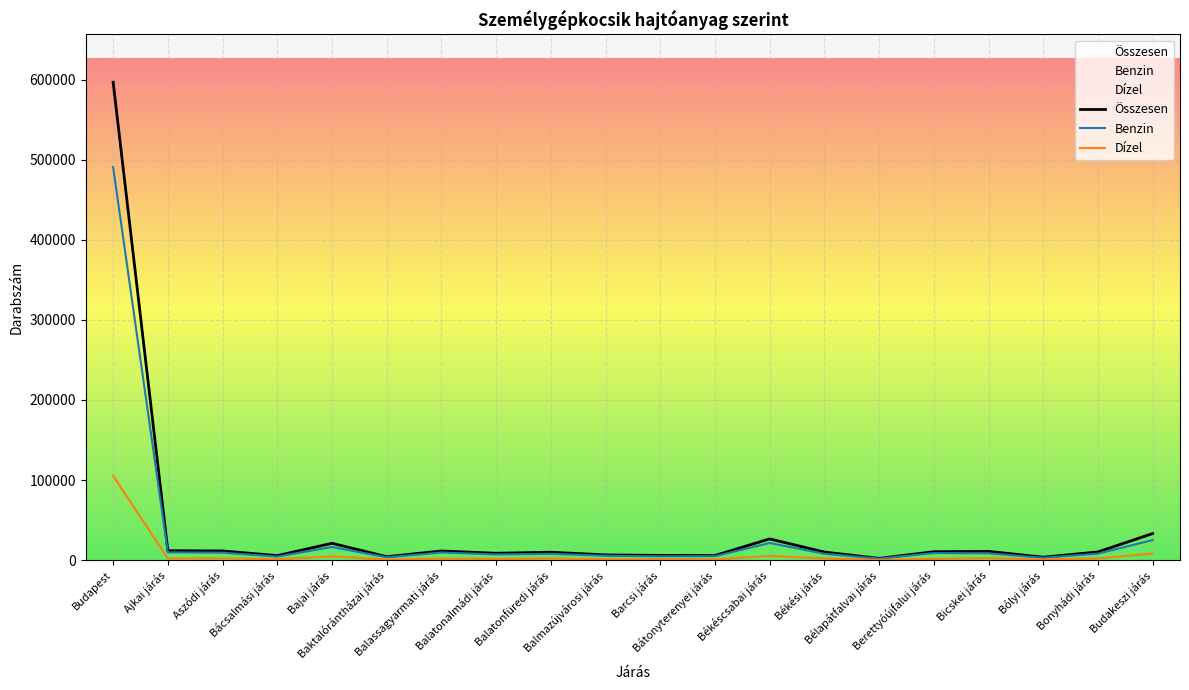

What is the label of the 20th point from the right?

Budapest